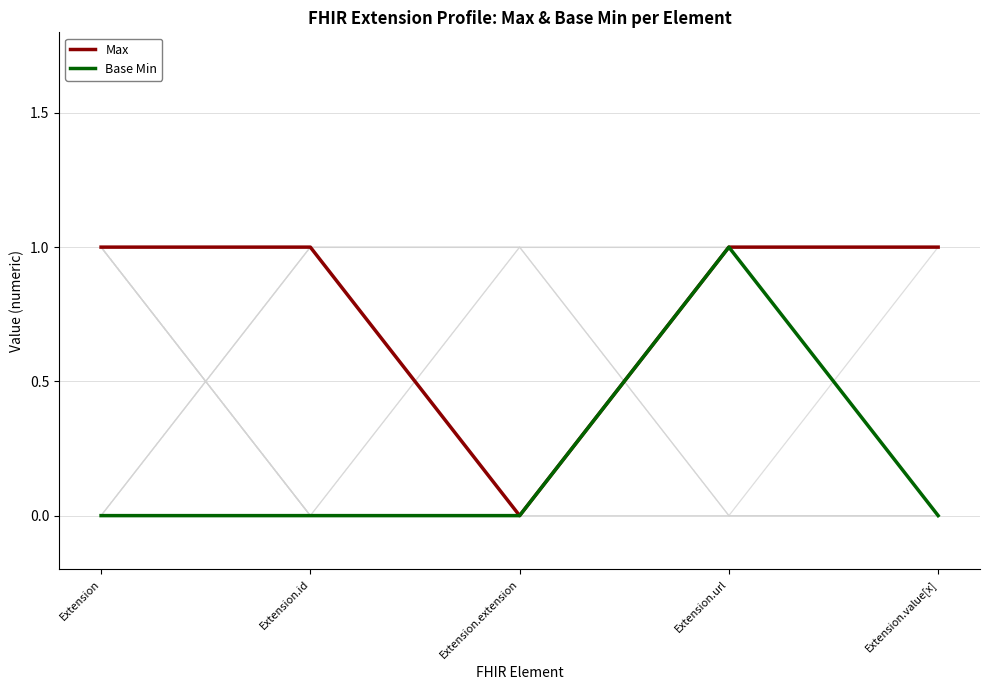

How many interior local peaks does the Base Min series have?

1